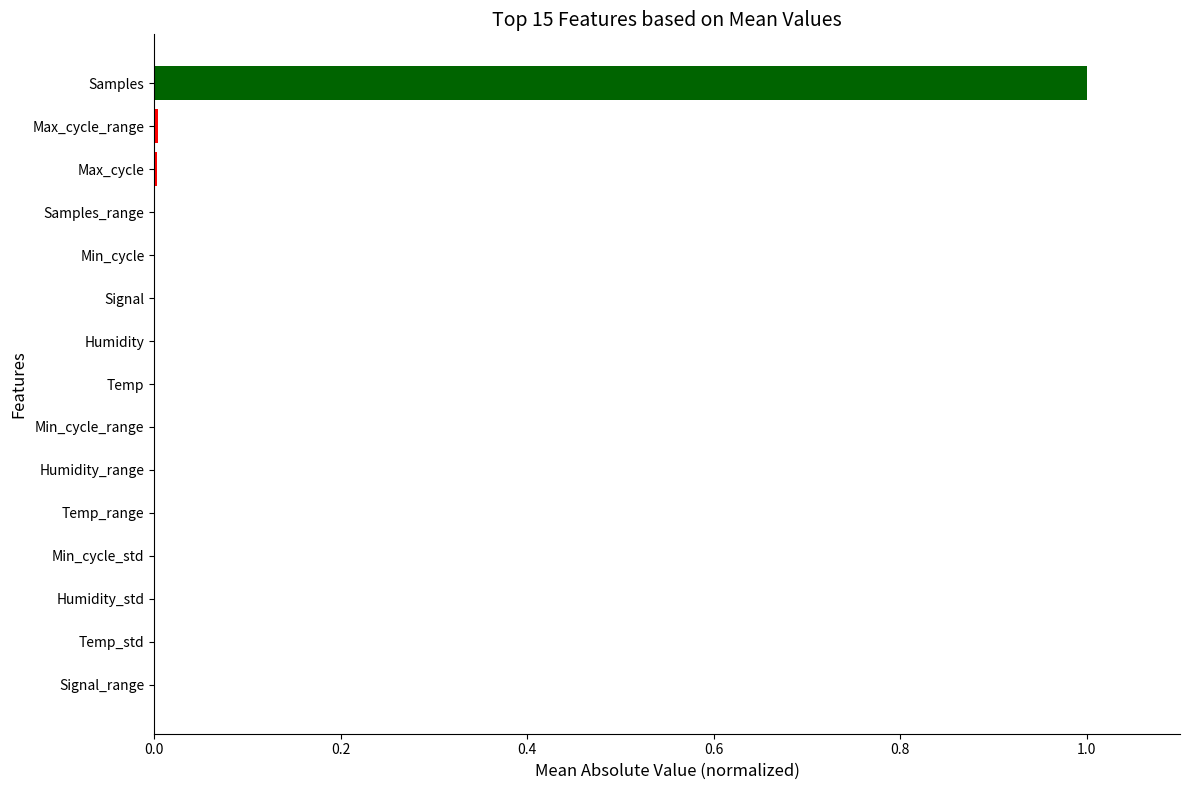

At which category does the chart reach its peak across all series?

Samples